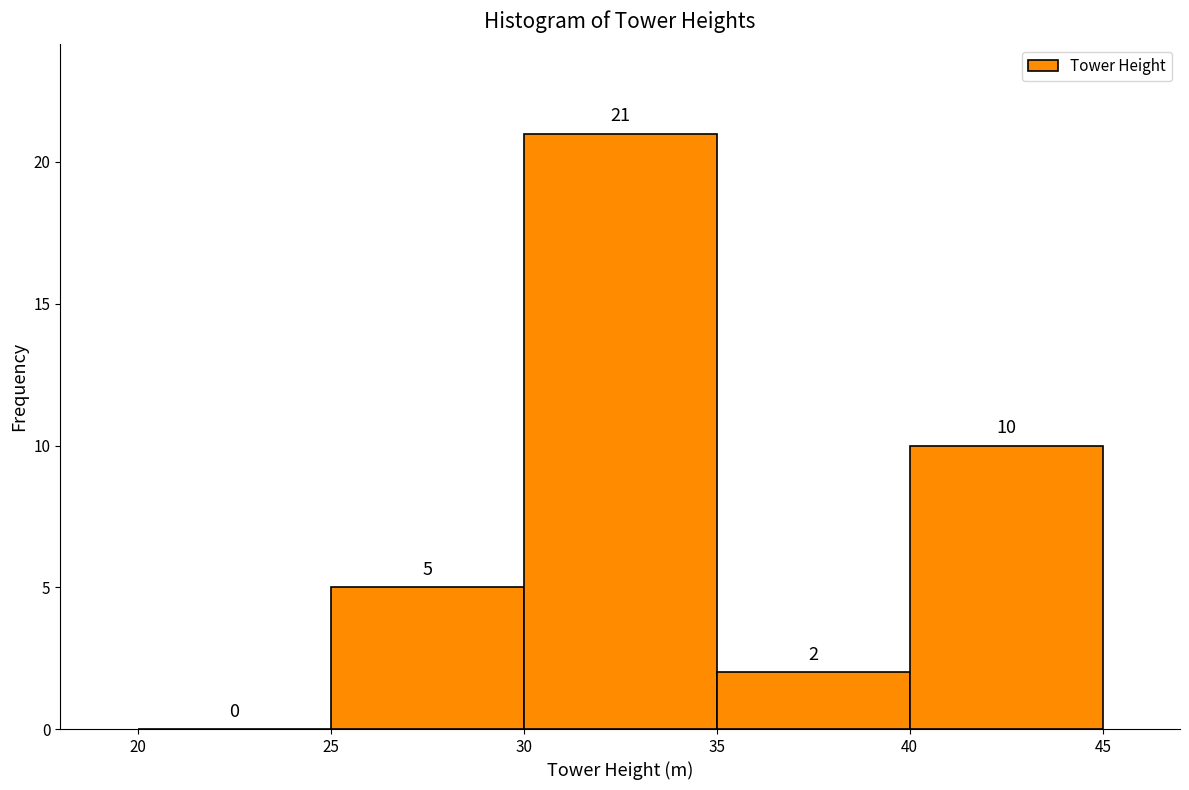

Reading left to right, transcribe this chart: for each bar, give the range it covers on the x-axis and its height.

20 to 25: 0
25 to 30: 5
30 to 35: 21
35 to 40: 2
40 to 45: 10